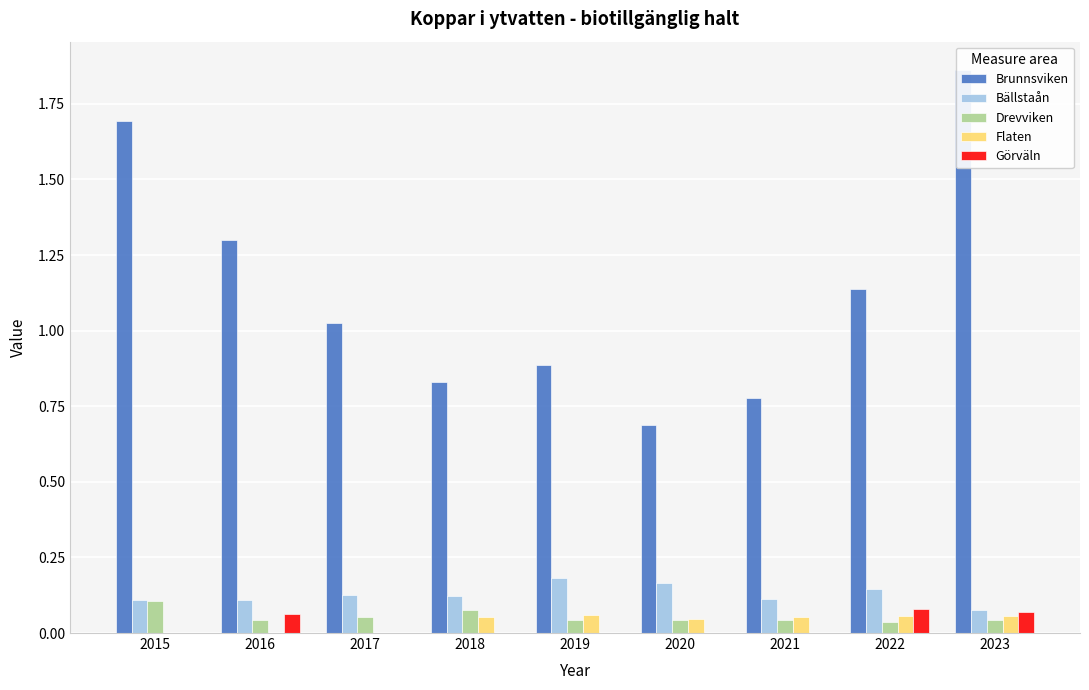

Between 2017 and 2019, which is larger?

2017